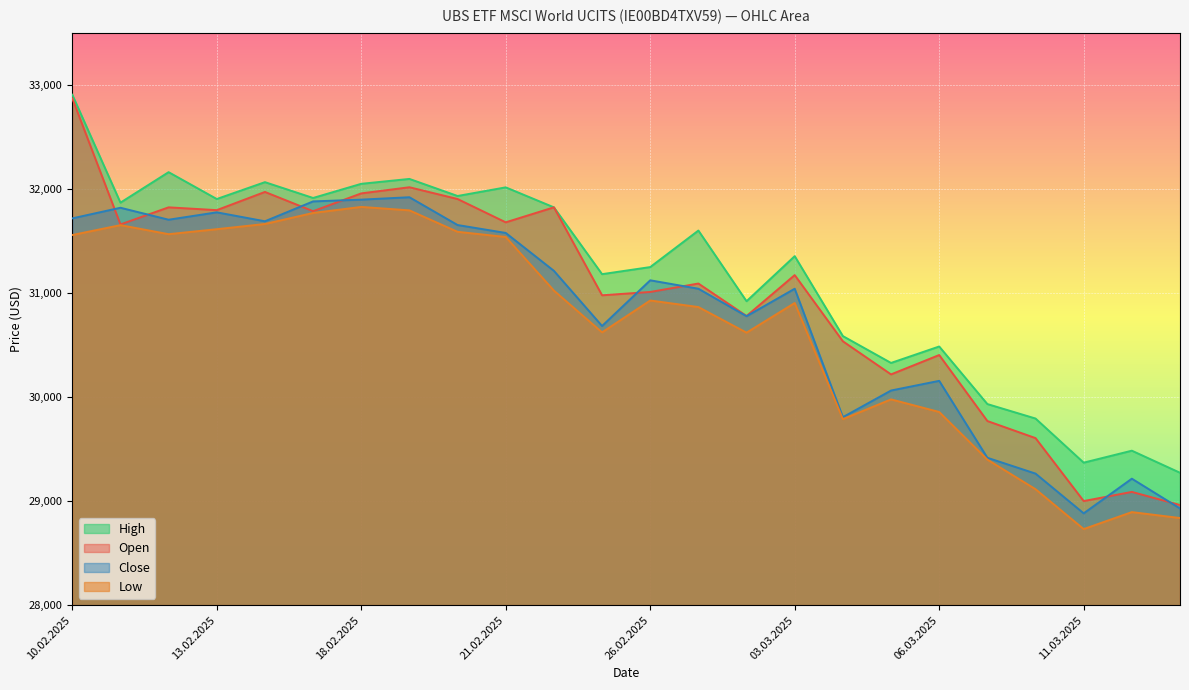

Is the value of Low at 12.02.2025 greater than the value of Open at 28.02.2025?

Yes